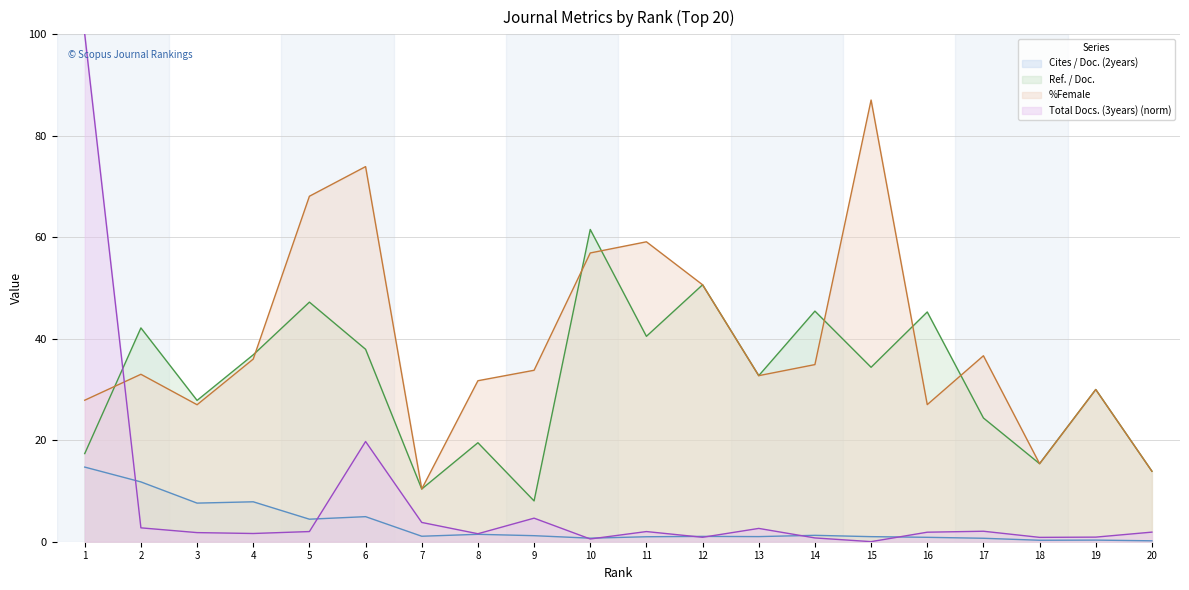

At which category is the sum across all series the highest?

1